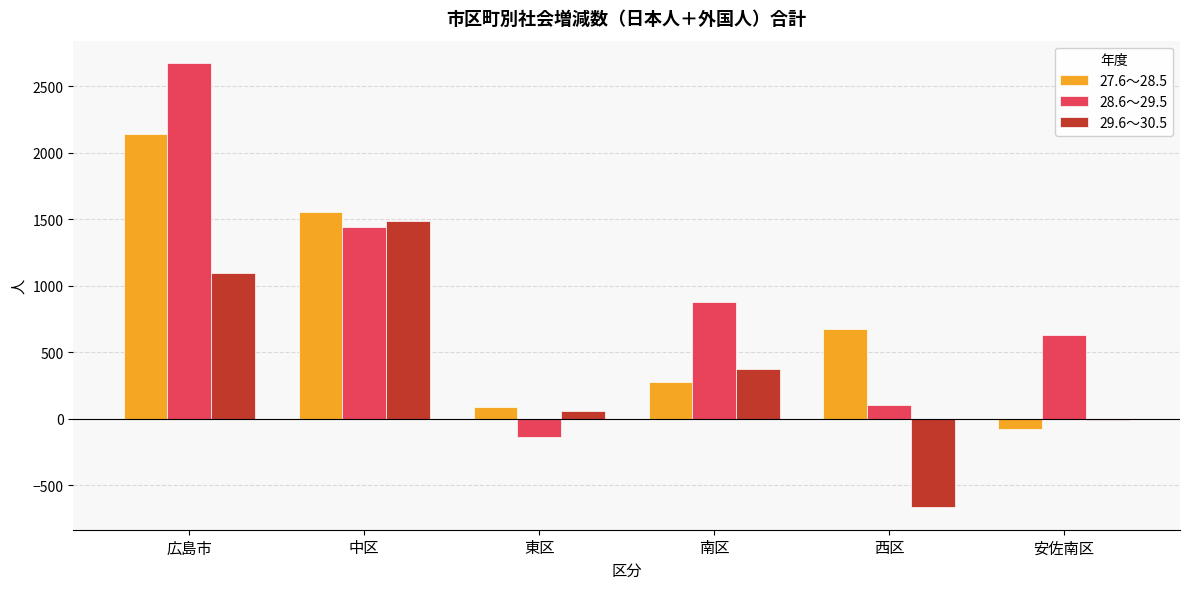

The value of 28.6～29.5 at 南区 is 875. True or false?

True